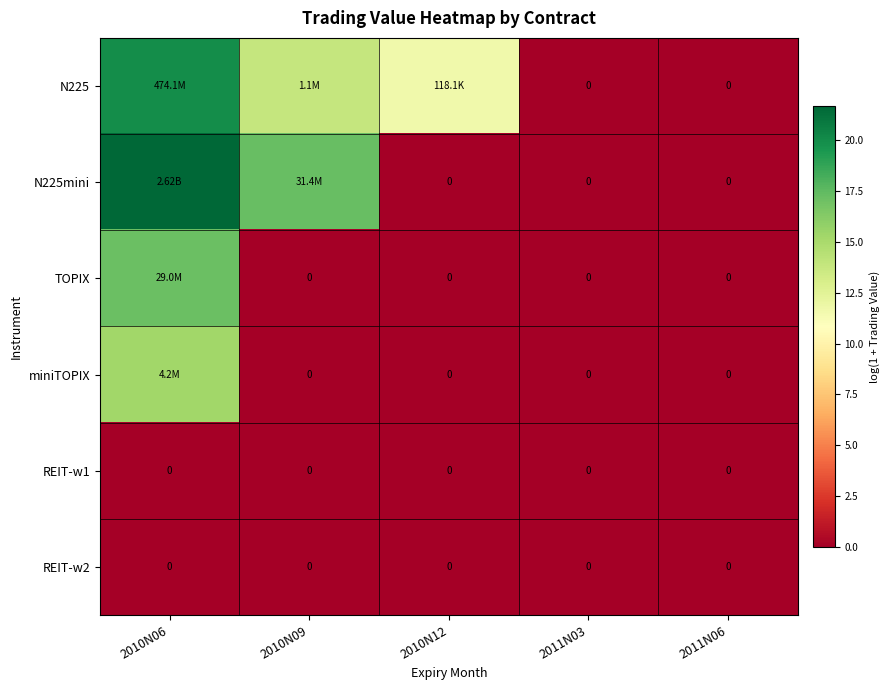

At which label does REIT-w2 reach its minimum?

2010N06